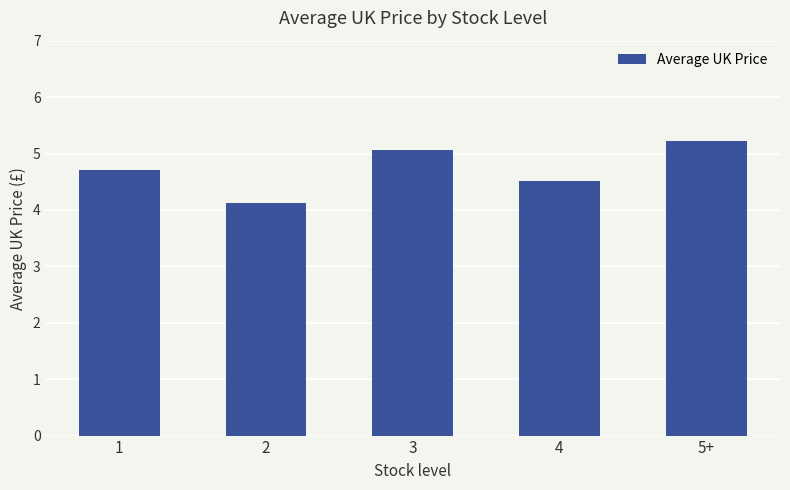

What is the difference between the values at 5+ and 4?

0.7